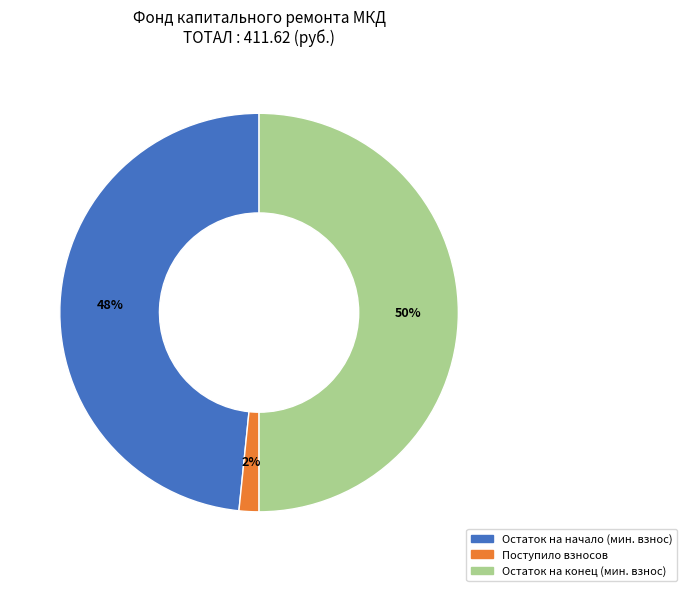

To the nearest percent, what is the difference between the largest and smallest slice percentages?

48%